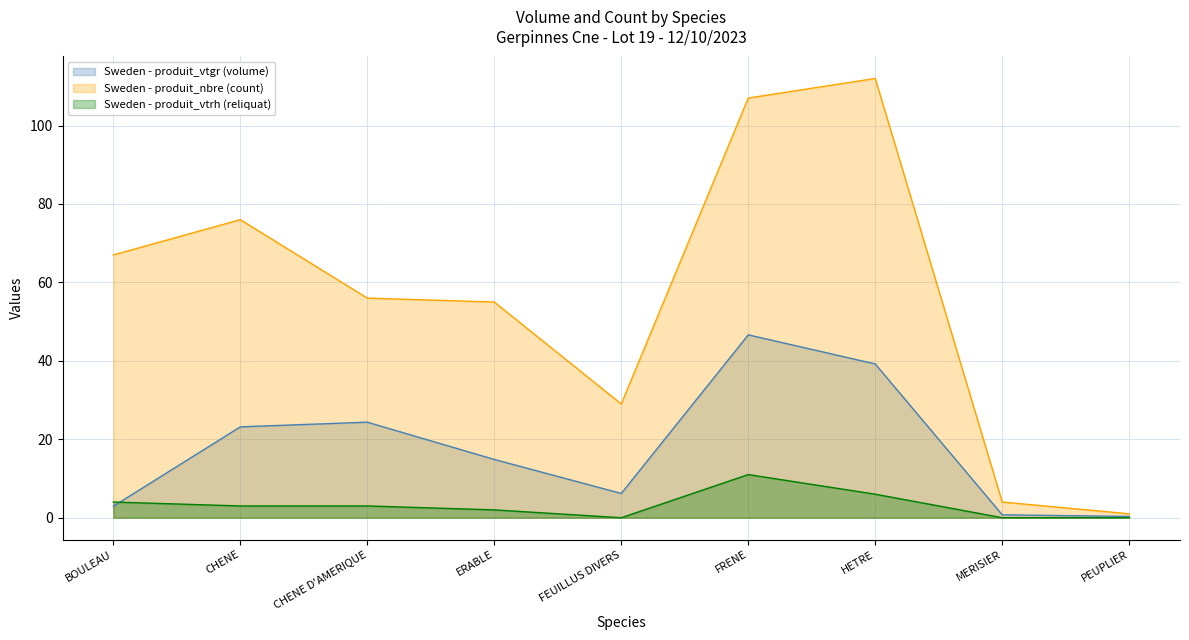

Reading left to right, list all the values displayed in this chart.

produit_vtgr: 2.9	23.2	24.4	14.9	6.2	46.6	39.2	0.7	0.3
produit_nbre: 67.0	76.0	56.0	55.0	29.0	107.0	112.0	4.0	1.0
produit_vtrh: 4.0	3.0	3.0	2.0	0.0	11.0	6.0	0.0	0.0